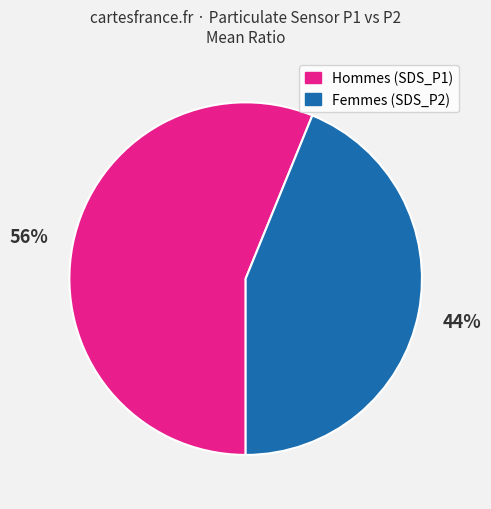

To the nearest percent, what percentage of the pie is Hommes (SDS_P1)?

56%